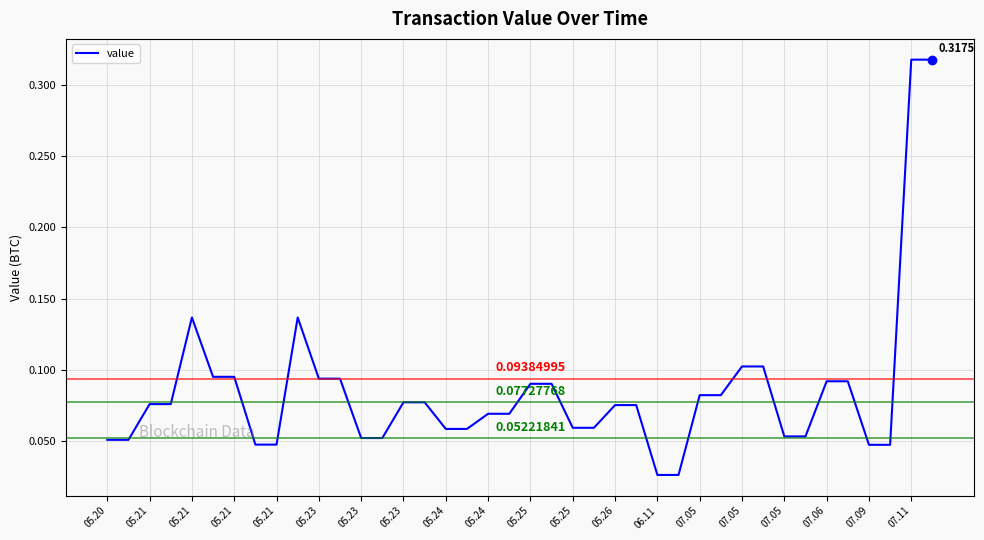

Reading left to right, list all the values displayed in this chart.

0.1	0.1	0.1	0.1	0.1	0.1	0.1	0.0	0.0	0.1	0.1	0.1	0.1	0.1	0.1	0.1	0.1	0.1	0.1	0.1	0.1	0.1	0.1	0.1	0.1	0.1	0.0	0.0	0.1	0.1	0.1	0.1	0.1	0.1	0.1	0.1	0.0	0.0	0.3	0.3